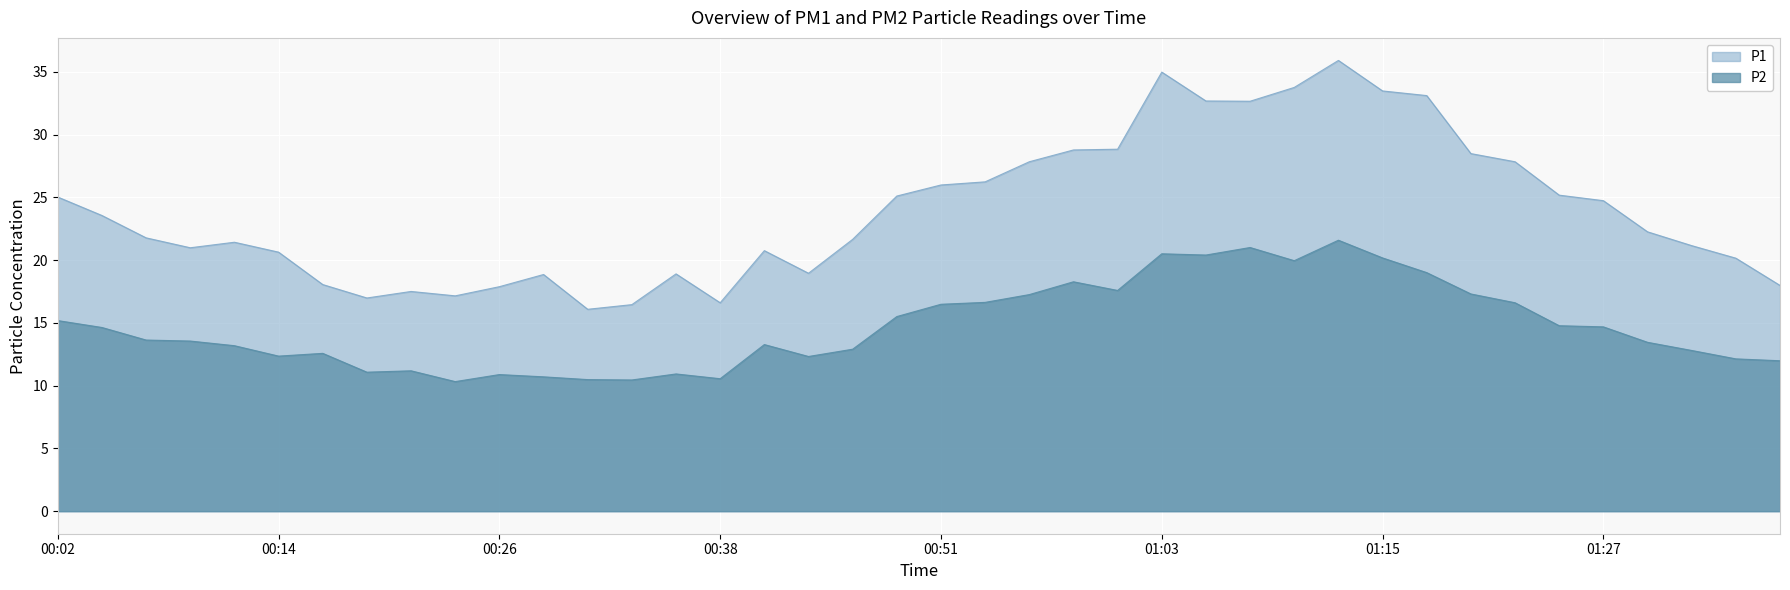

True or false: P2 and P1 cross at least once.

False